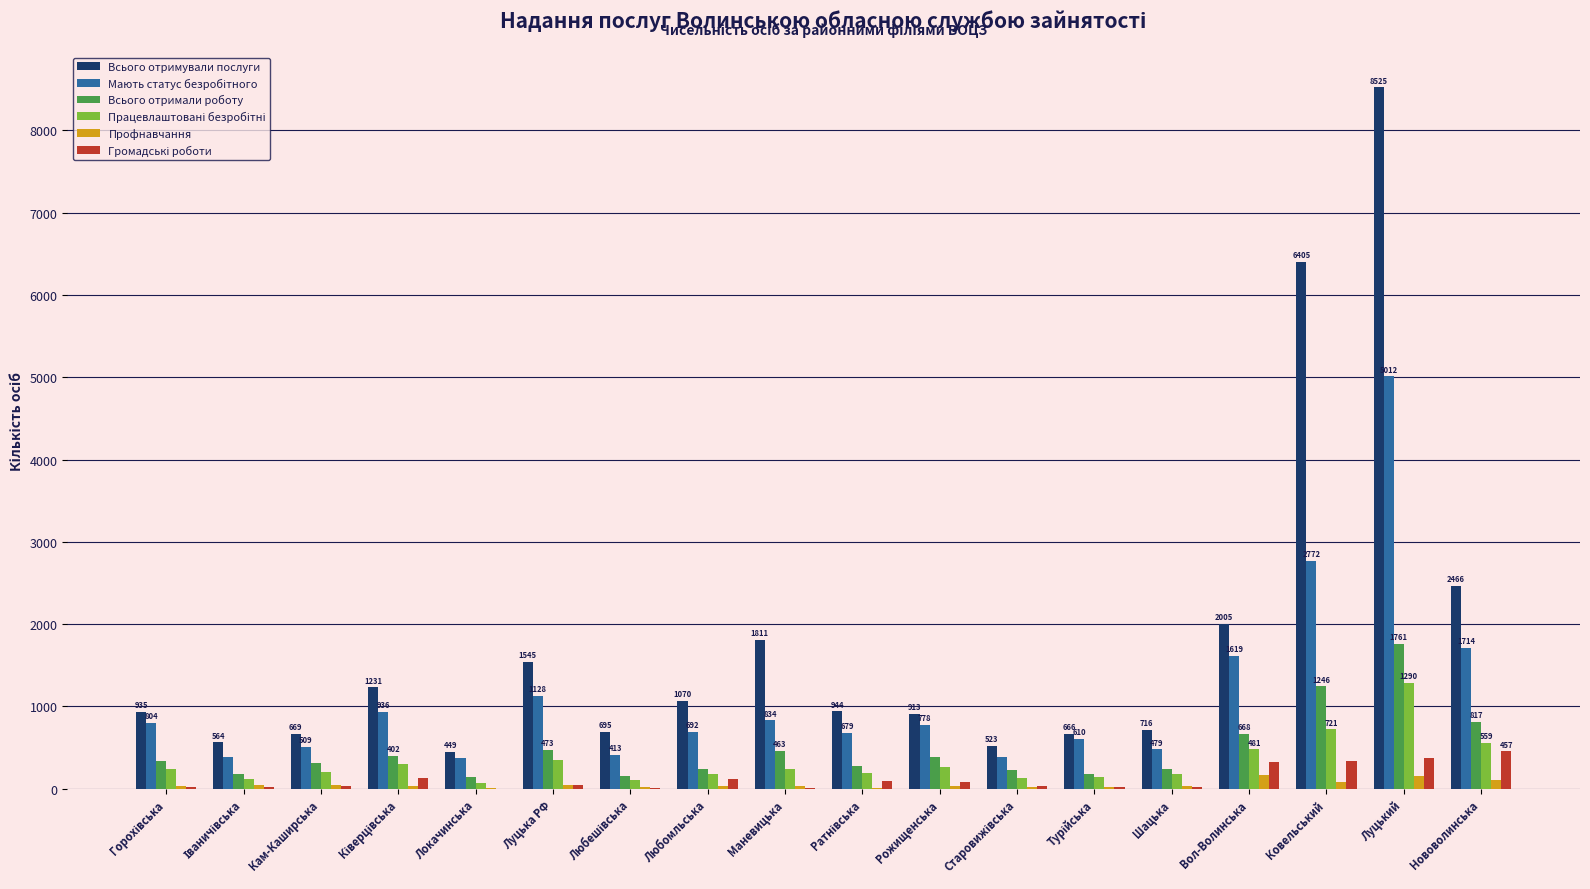

What is the sum of all Всього отримували послуги values?

32132